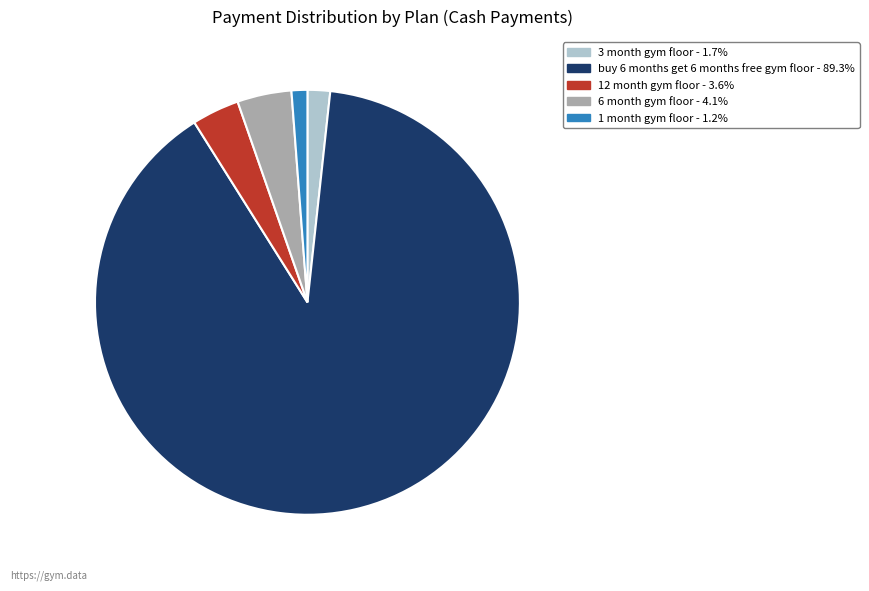

Is there any slice that represents more than half of the pie?

Yes